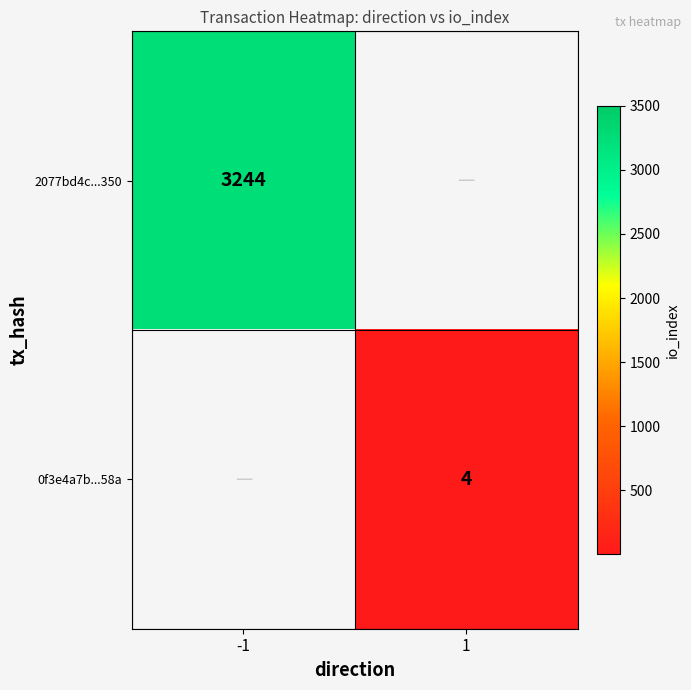

True or false: 0f3e4a7b...58a has a value of 7 at 1.

False